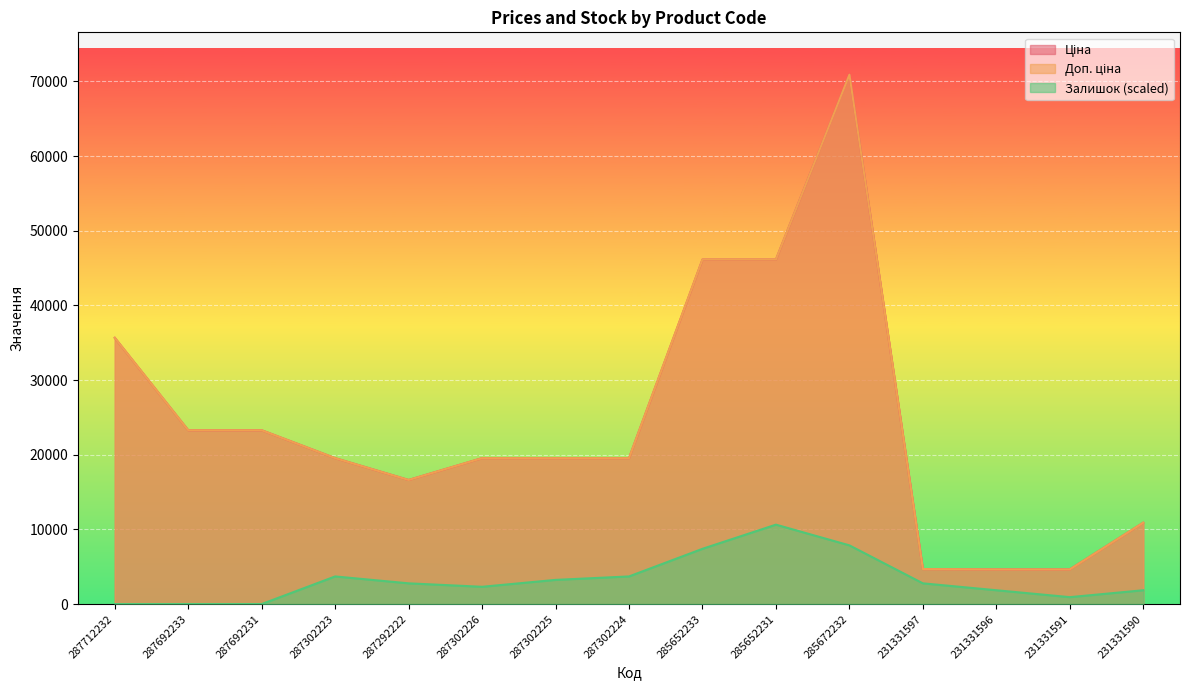

Which category has the lowest value in the Доп. ціна series?

231331596